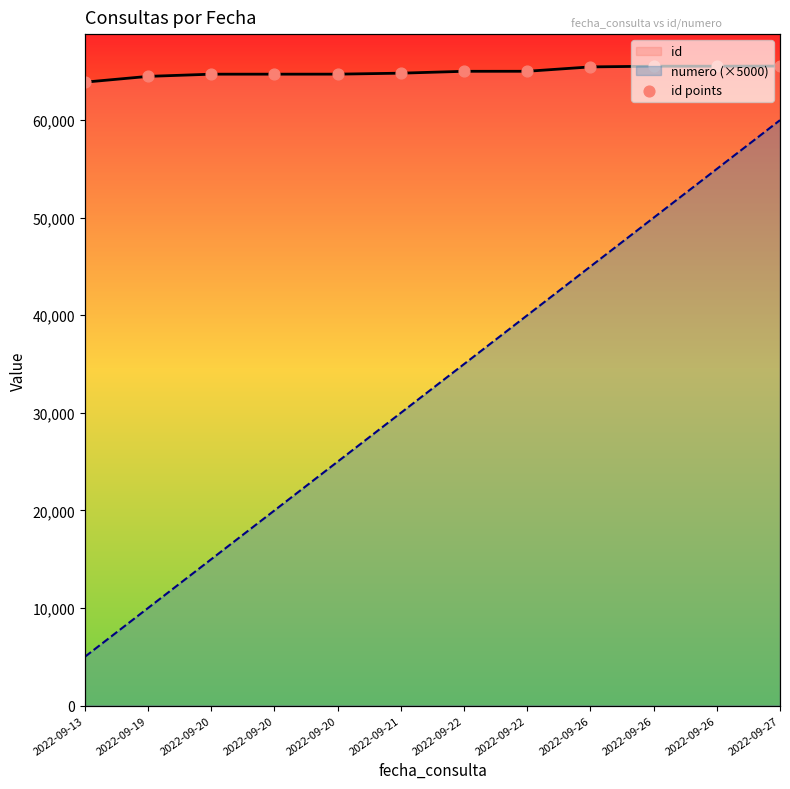

At which category is the sum across all series the highest?

2022-09-27